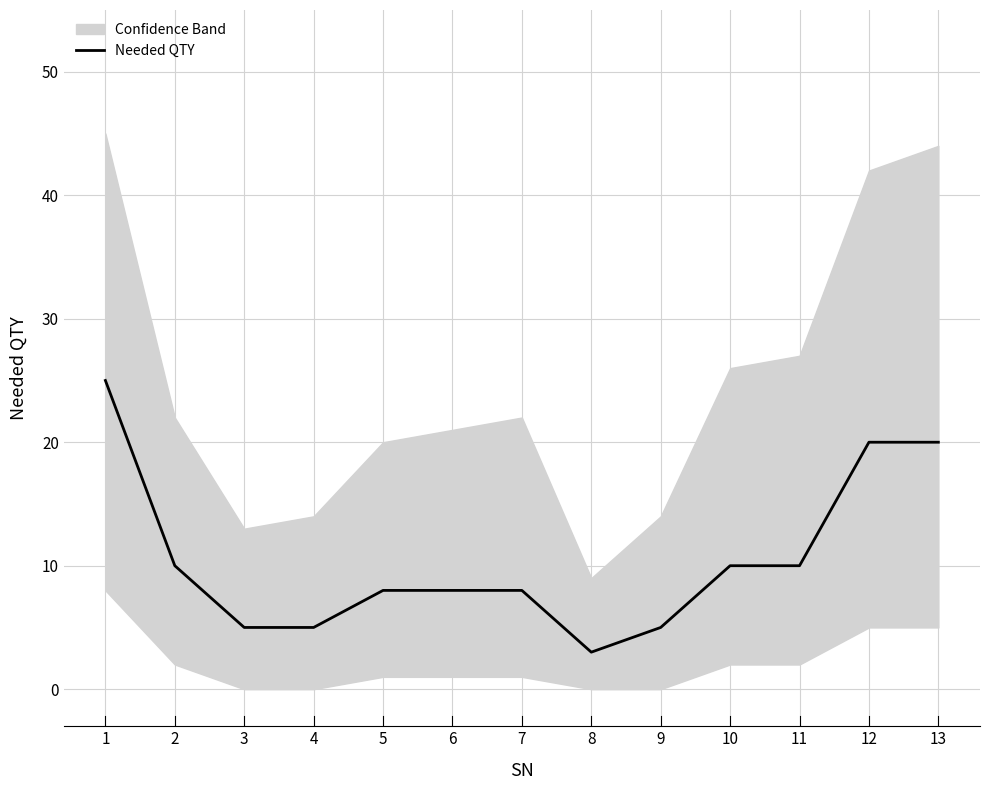

Rank the categories by value from lowest to highest.

8, 3, 4, 9, 5, 6, 7, 2, 10, 11, 12, 13, 1